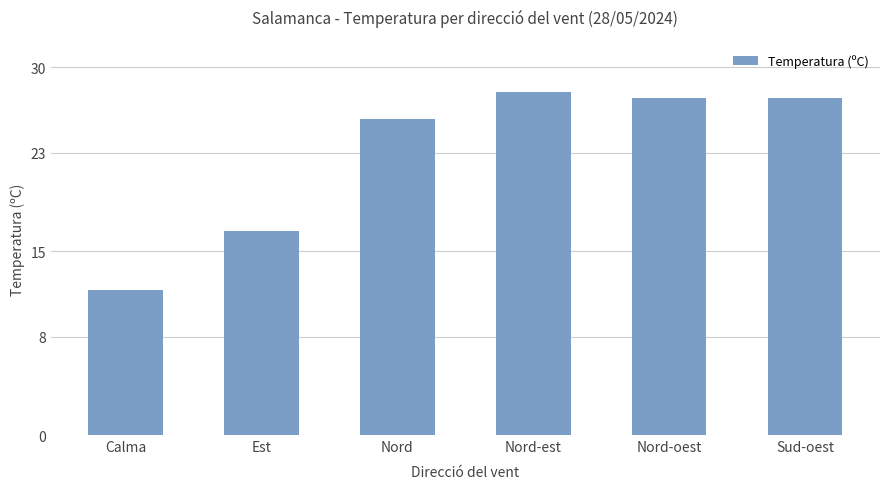

What is the maximum value shown in the chart?

28.0